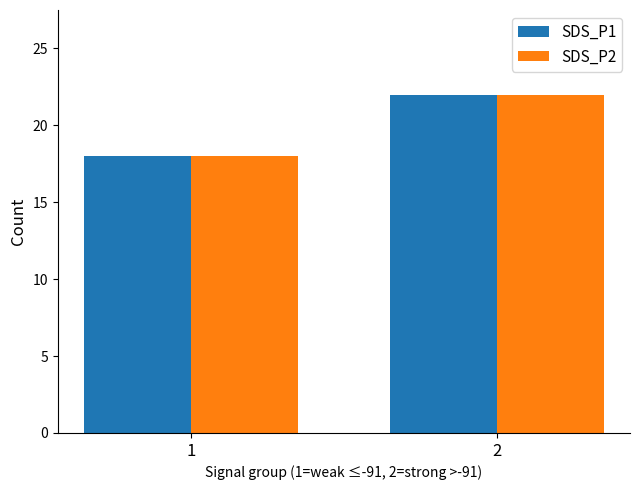

Reading left to right, what are all the values shown in this chart?

SDS_P1: 1=18	2=22
SDS_P2: 1=18	2=22